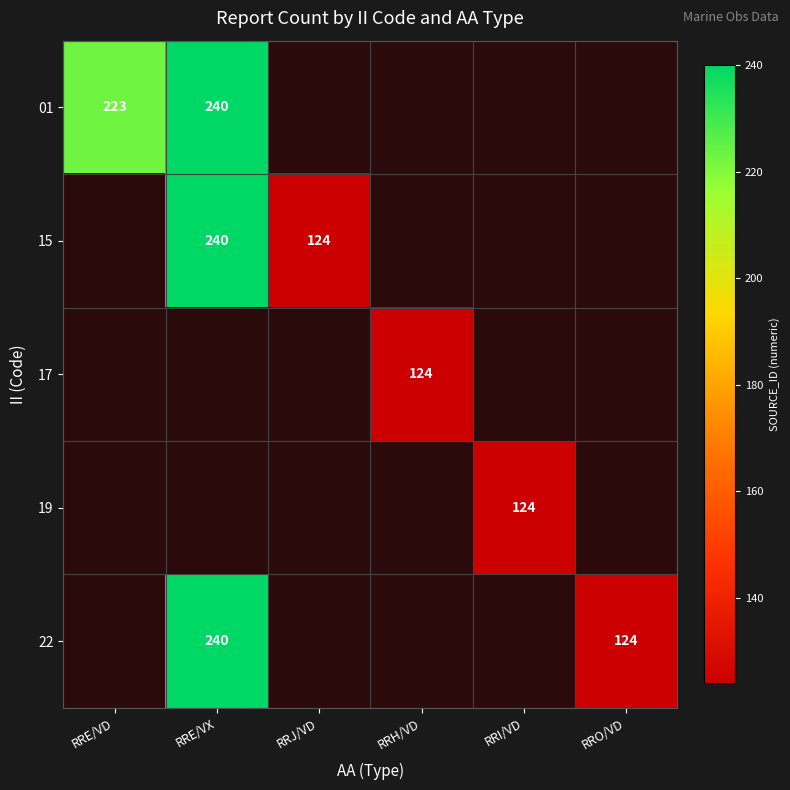

What is the sum of the 15 values at RRJ/VD and RRE/VX?

364